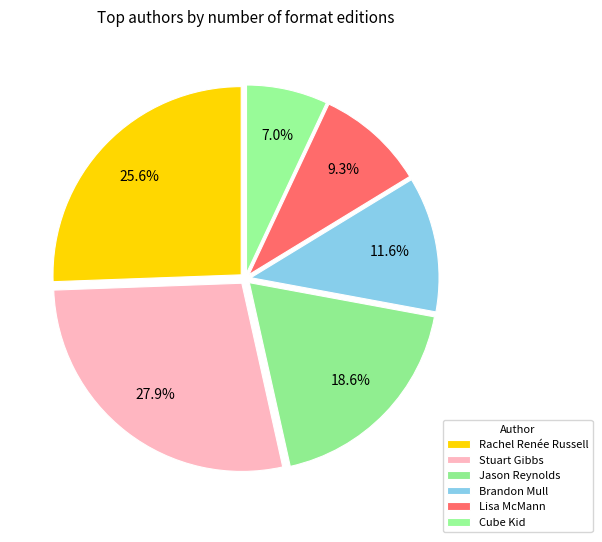

How many slices are in this pie chart?

6